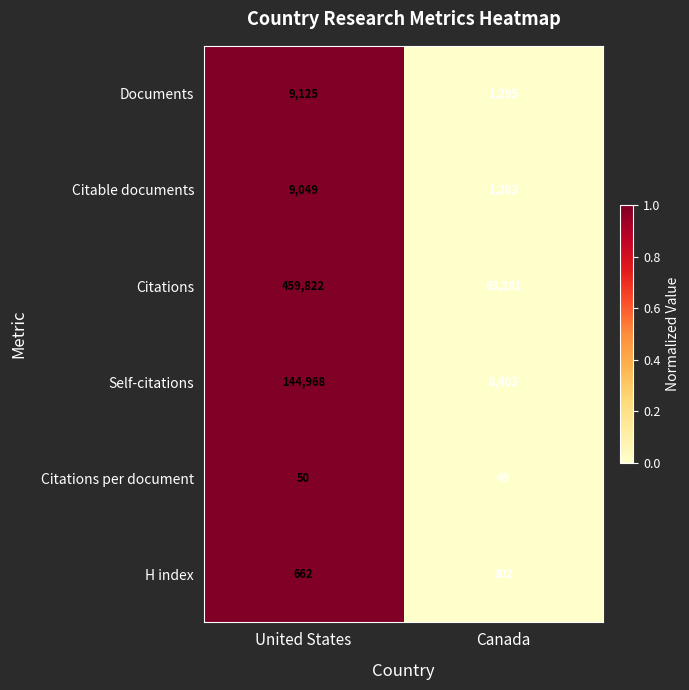

List the labels in order of Citations value, smallest first.

Canada, United States